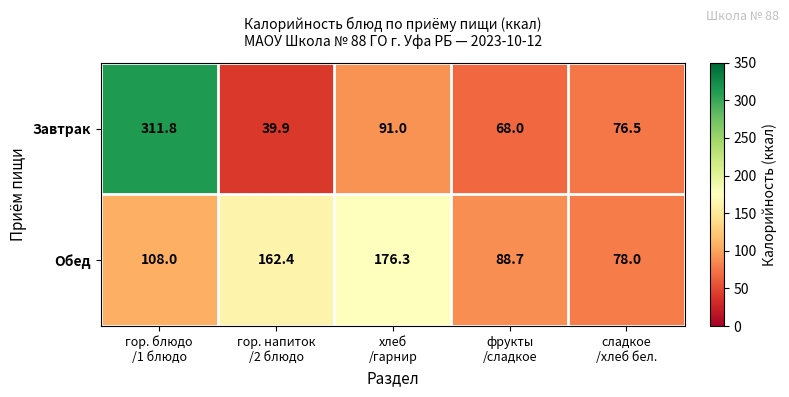

Reading right to left, transcribe all the data shown in this chart.

Завтрак: 76.5	68.0	91.0	39.9	311.8
Обед: 78.0	88.7	176.3	162.4	108.0